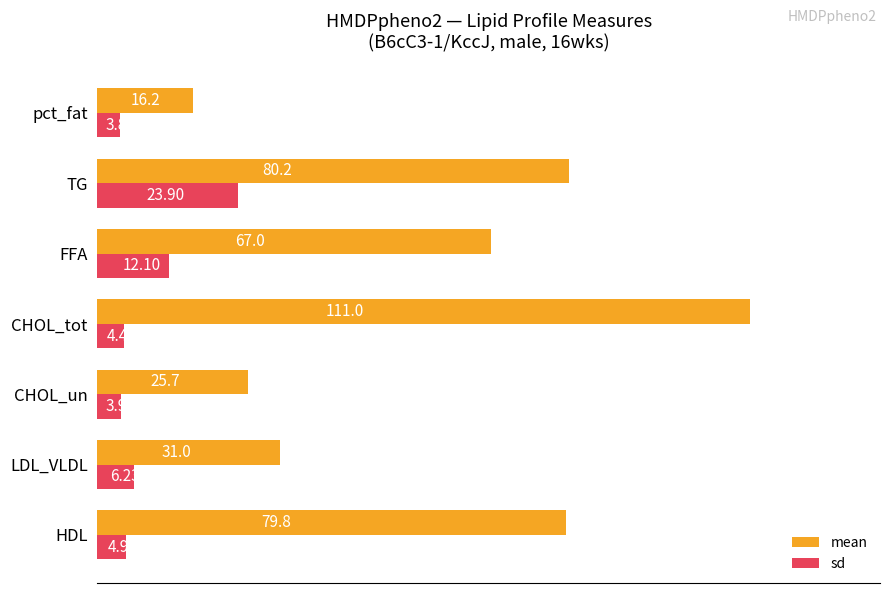

What are all the series names shown in the legend?

mean, sd